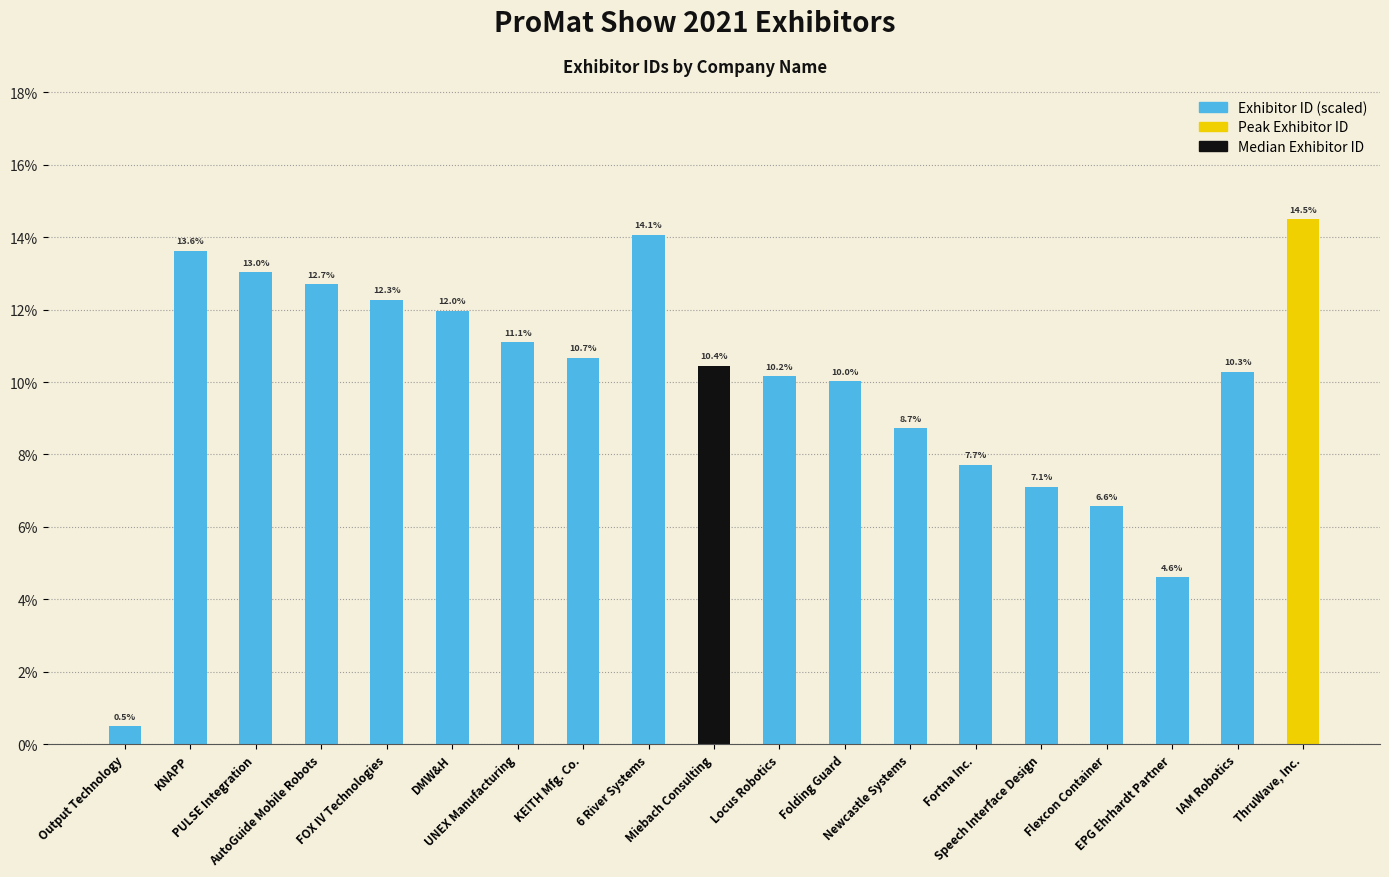

What is the minimum value shown in the chart?

0.5